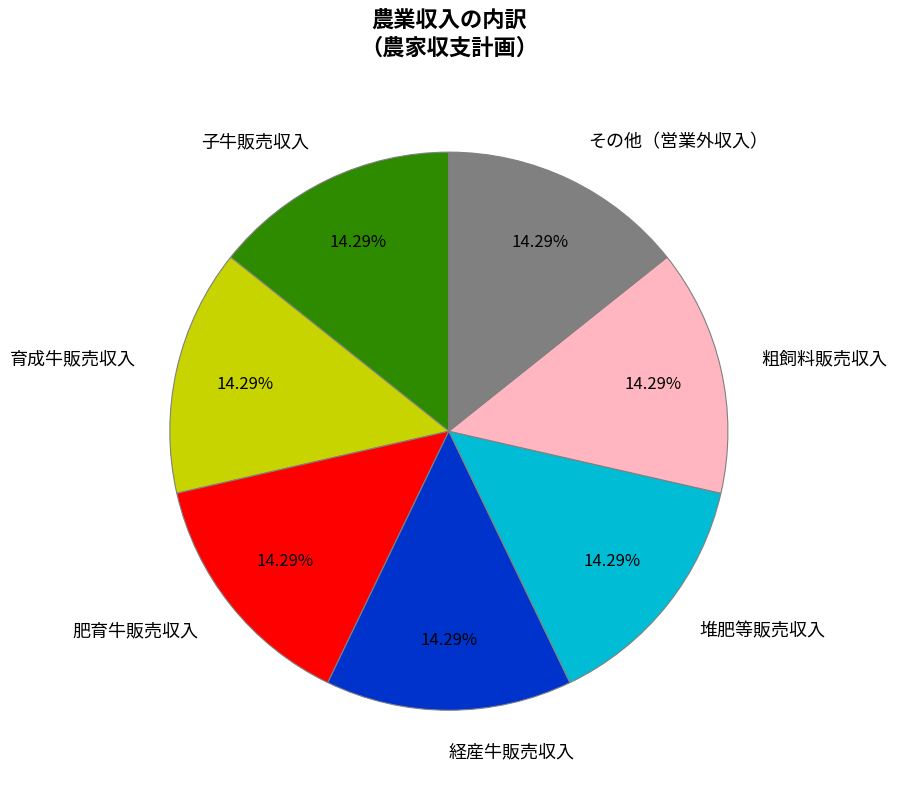

To the nearest percent, what is the average slice percentage?

14%